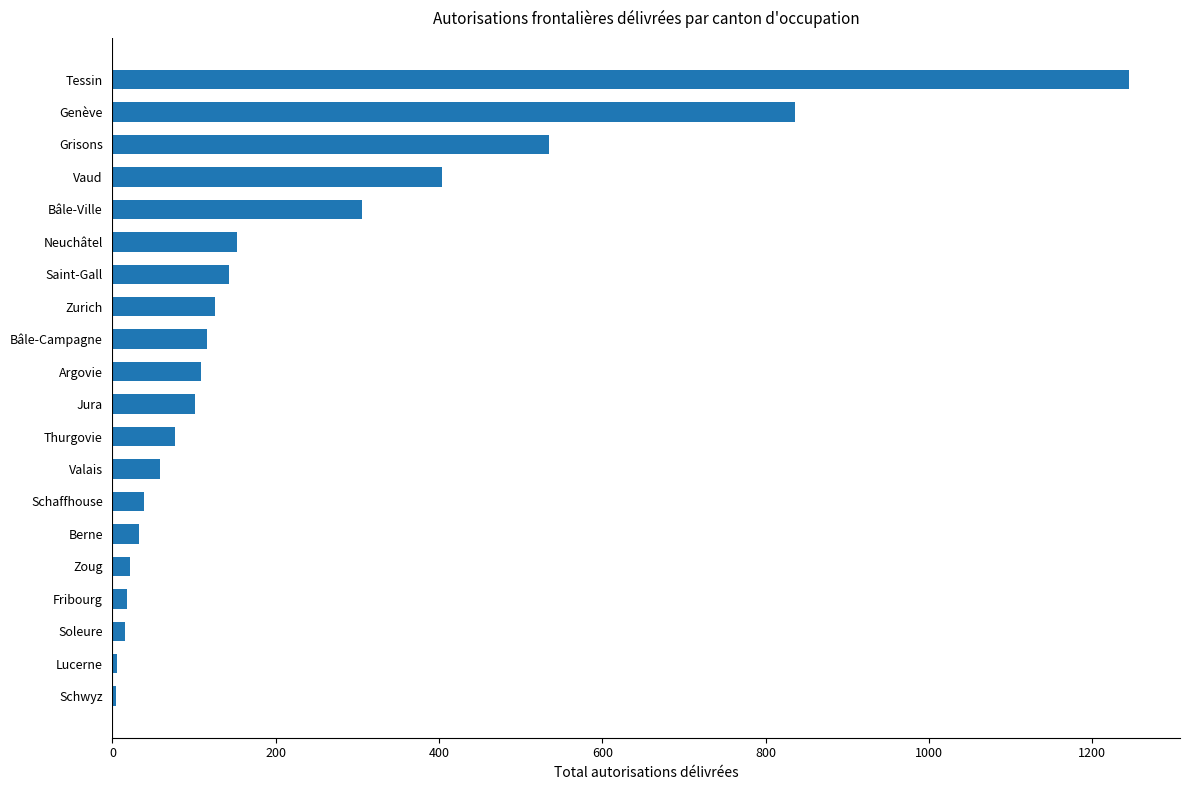

The chart shows a value of 1655 at Tessin. True or false?

False